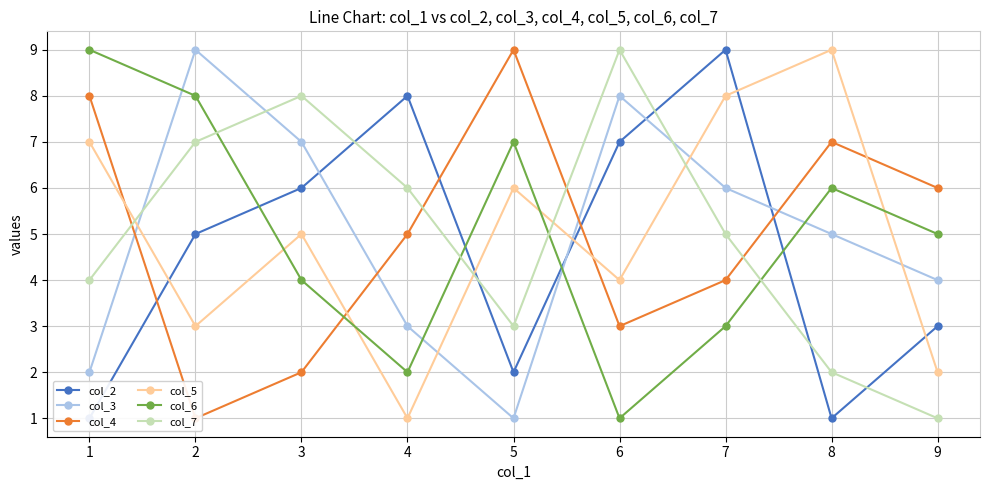

List the labels in order of col_5 value, smallest first.

4, 9, 2, 6, 3, 5, 1, 7, 8